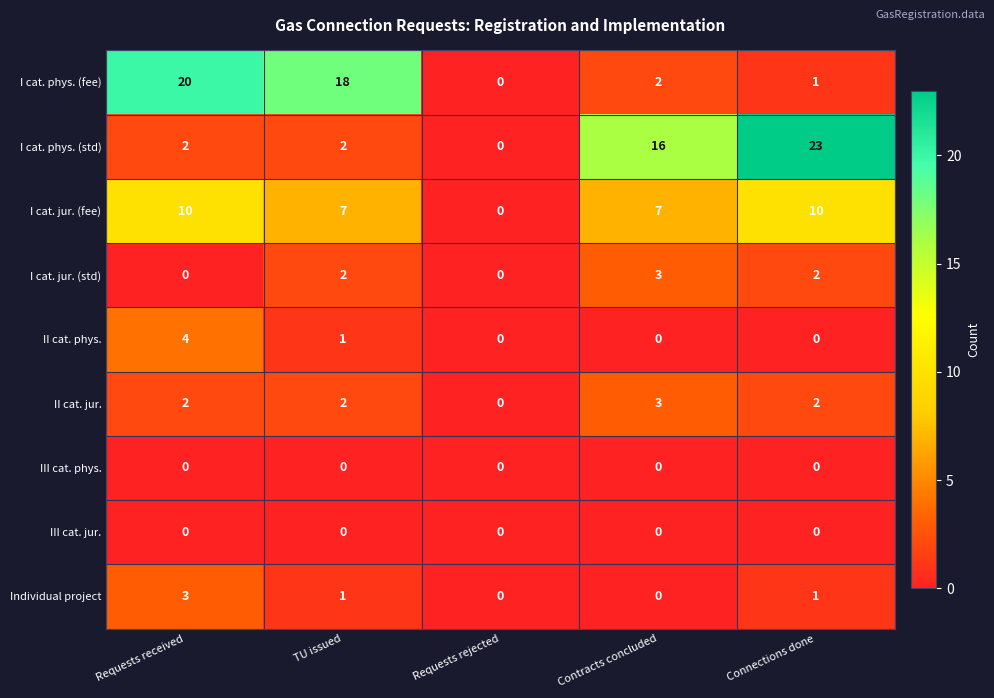

How many data points does each series have?

5